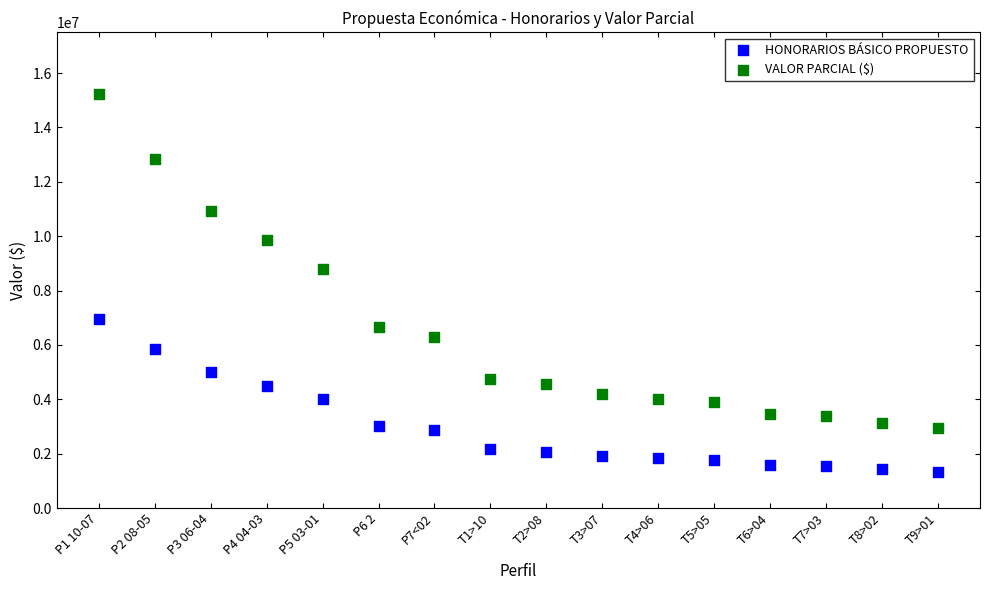

Which series contains the lowest Y value?

HONORARIOS BÁSICO PROPUESTO